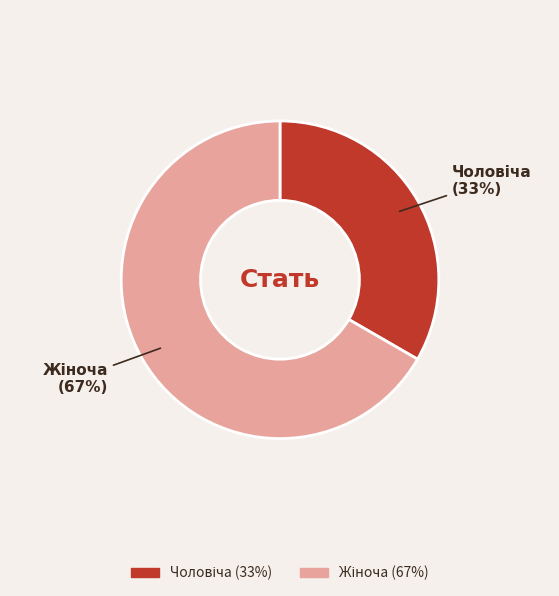

Is there a majority slice in this chart?

Yes